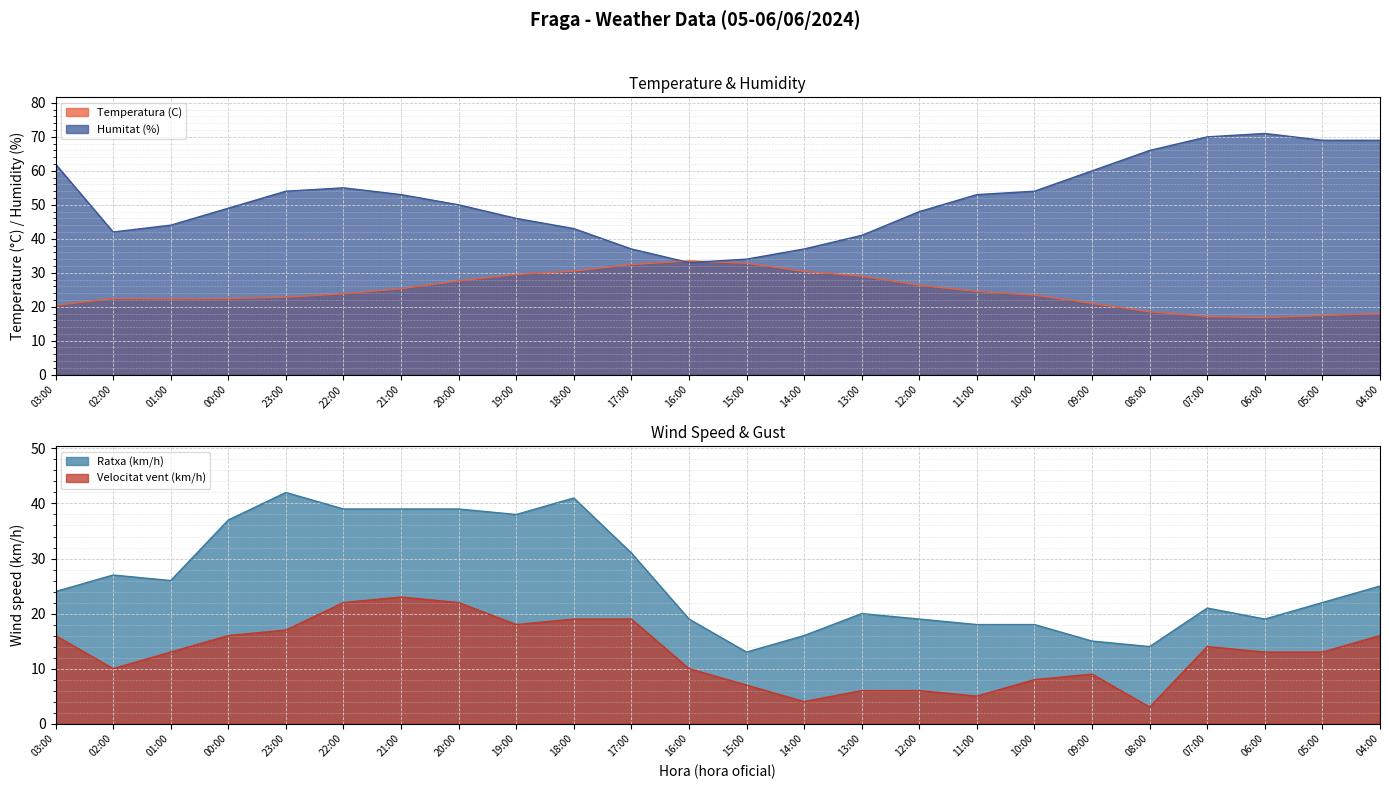

The value of Velocitat vent (km/h) at 06:00 is 4.1. True or false?

False